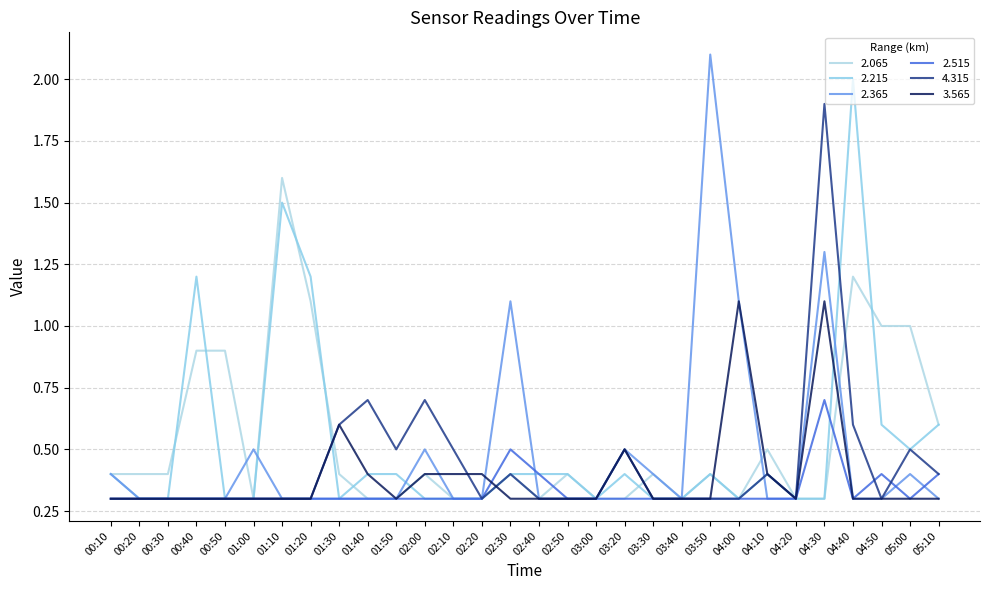

How many lines are shown in the chart?

6